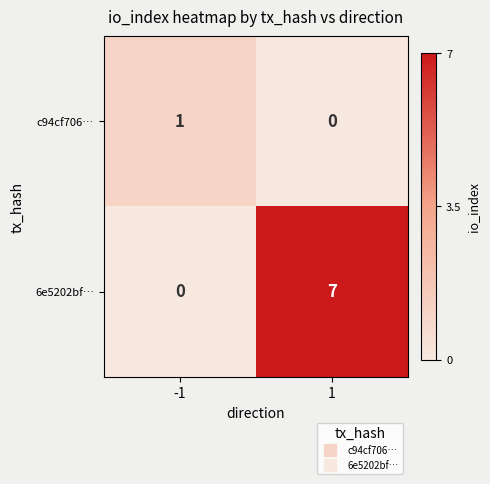

Which series has the widest spread of values?

6e5202bf…